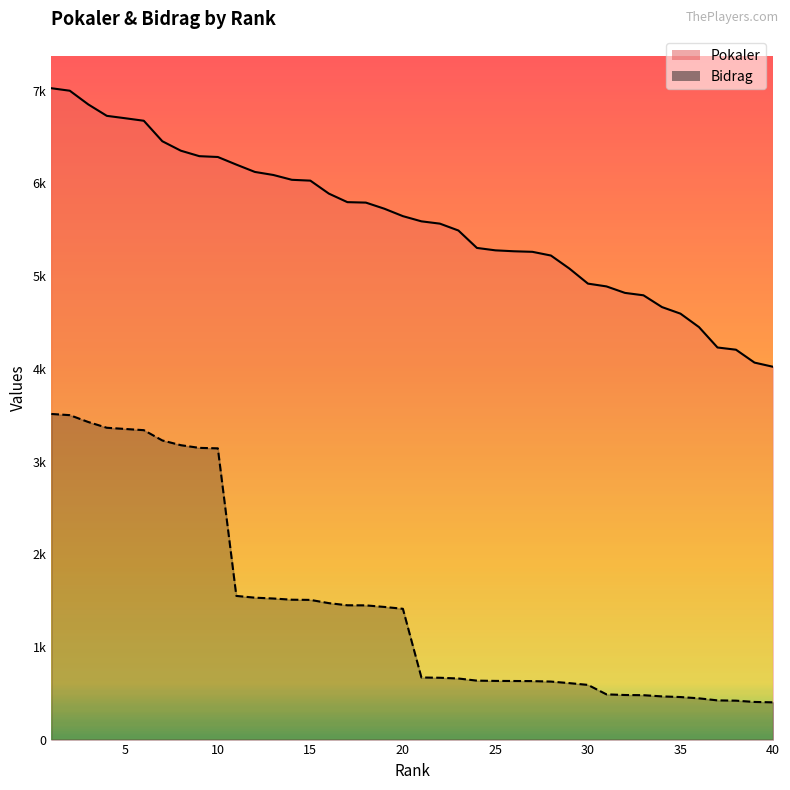

Reading left to right, list all the values displayed in this chart.

Pokaler: 7027	7000	6852	6729	6703	6676	6455	6353	6294	6285	6203	6124	6091	6039	6030	5890	5798	5793	5727	5647	5591	5566	5492	5304	5278	5268	5262	5222	5081	4919	4889	4819	4793	4666	4595	4450	4230	4206	4067	4022
Bidrag: 3513	3500	3426	3364	3351	3338	3227	3176	3147	3142	1550	1531	1522	1509	1507	1472	1449	1448	1431	1411	670	667	659	636	633	632	631	626	609	590	488	481	479	466	459	445	423	420	406	402